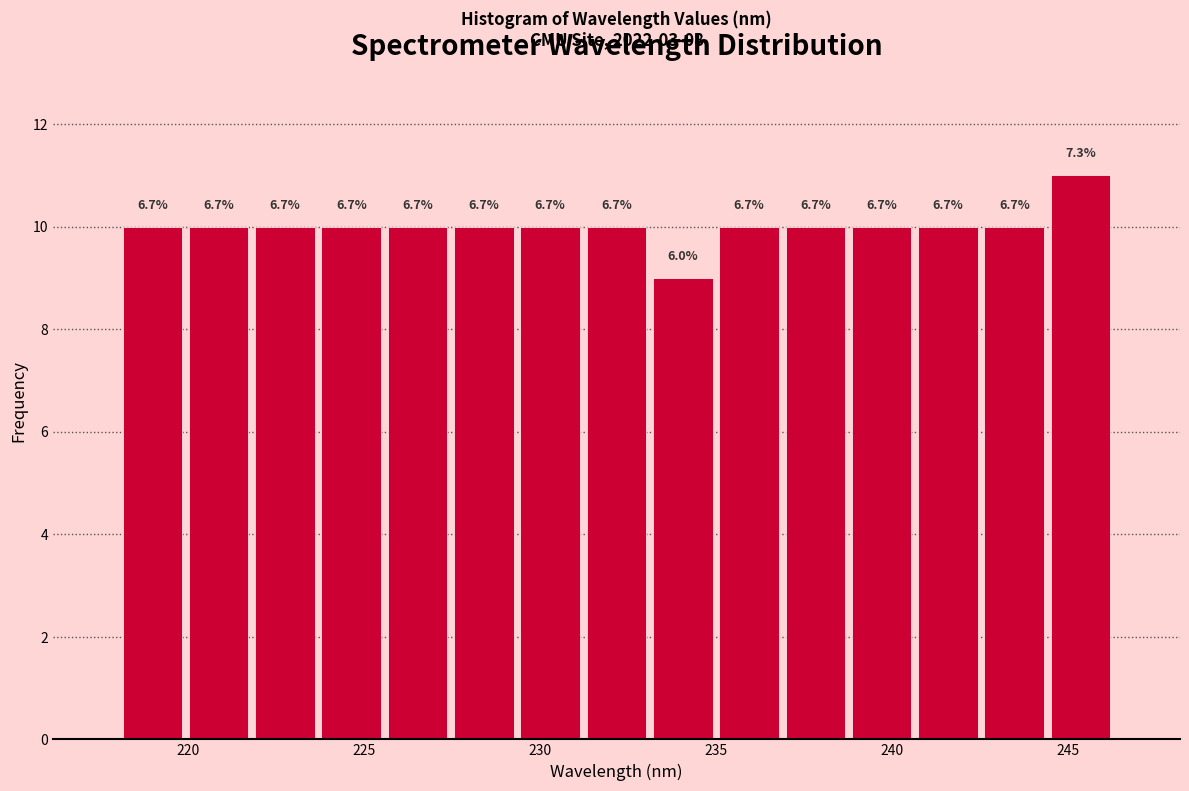

Read against the x-axis, roughly where is the centre of the tallest bar?

245.5